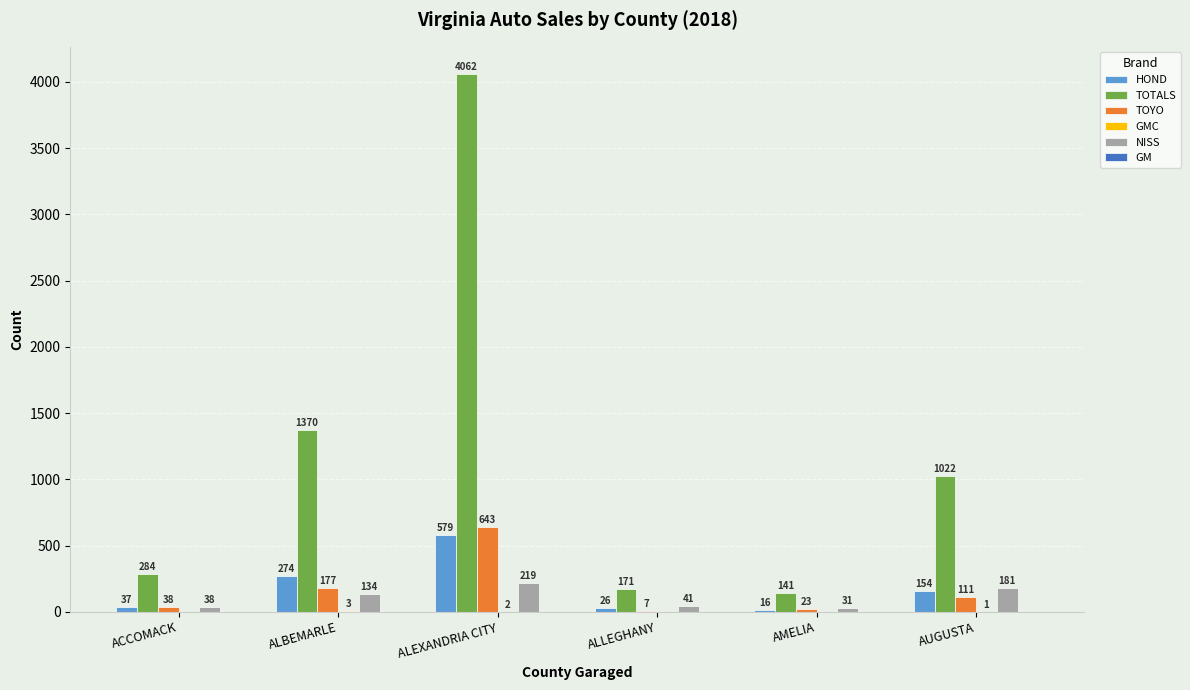

The HOND series shows 16 at AMELIA. True or false?

True